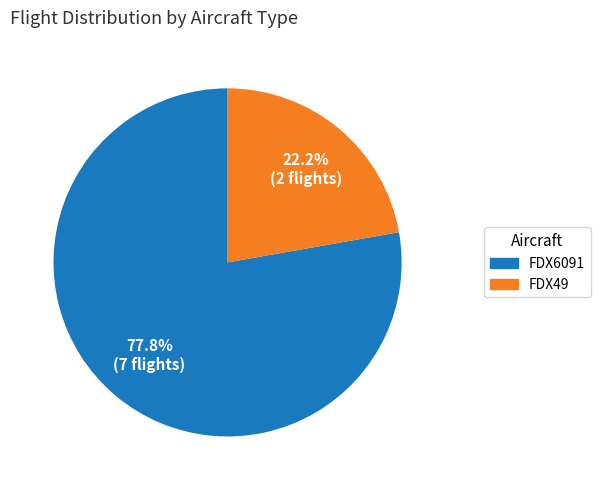

What portion of the pie excludes FDX6091?

22.2%